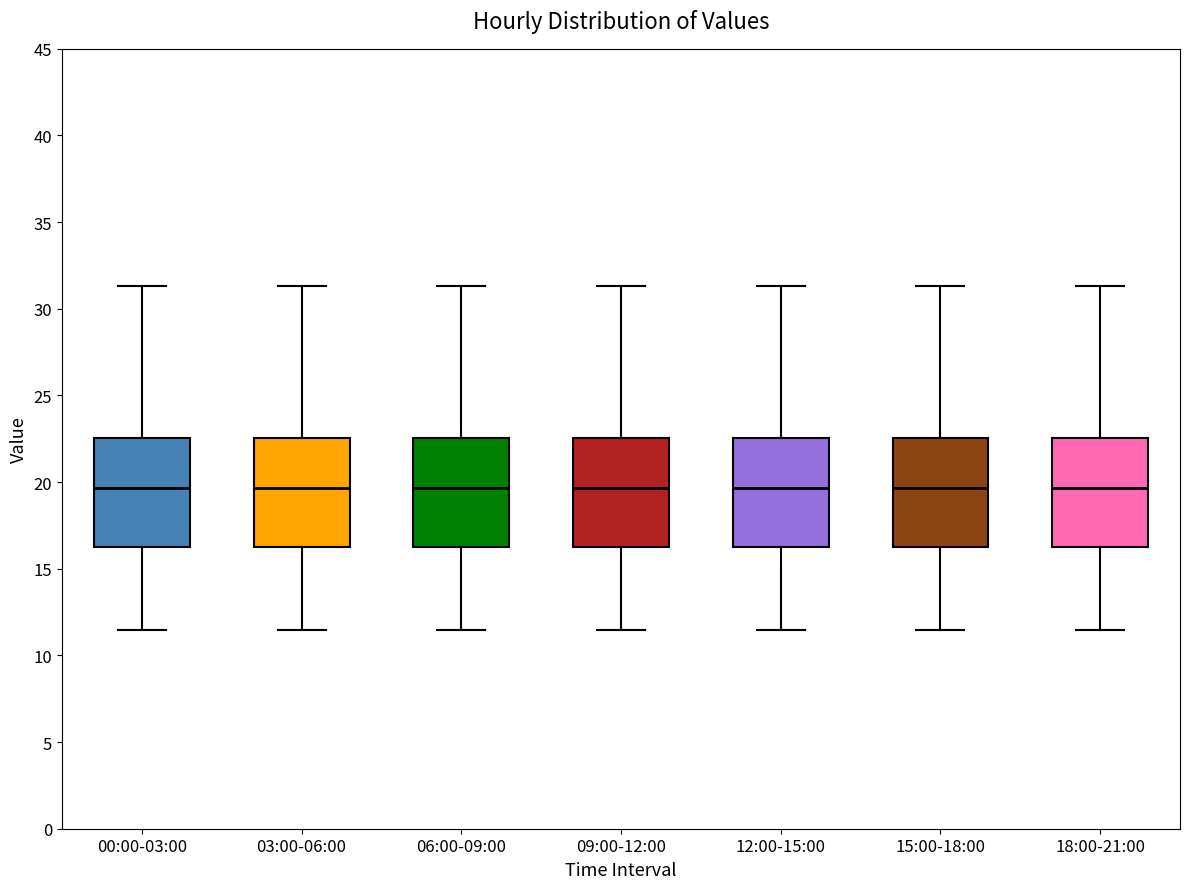

Reading left to right, read every box against the y-axis: the position of its median line, the range the box covers, and the ends of its whiskers. The values are not printed on the chart, so give them approximately, as read against the axis.

00:00-03:00: median 19.5, box 16.5 to 22.5, whiskers 11.5 to 31.5
03:00-06:00: median 19.5, box 16.5 to 22.5, whiskers 11.5 to 31.5
06:00-09:00: median 19.5, box 16.5 to 22.5, whiskers 11.5 to 31.5
09:00-12:00: median 19.5, box 16.5 to 22.5, whiskers 11.5 to 31.5
12:00-15:00: median 19.5, box 16.5 to 22.5, whiskers 11.5 to 31.5
15:00-18:00: median 19.5, box 16.5 to 22.5, whiskers 11.5 to 31.5
18:00-21:00: median 19.5, box 16.5 to 22.5, whiskers 11.5 to 31.5